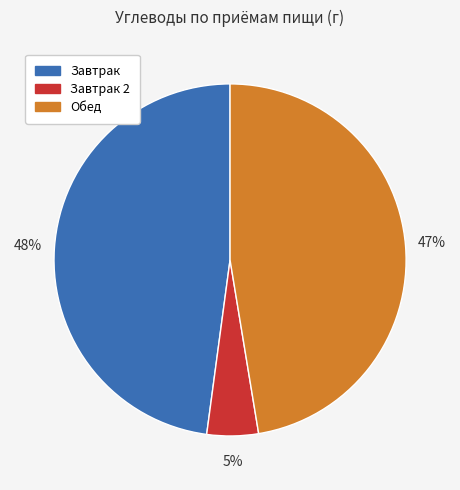

To the nearest percent, what is the average slice percentage?

33%